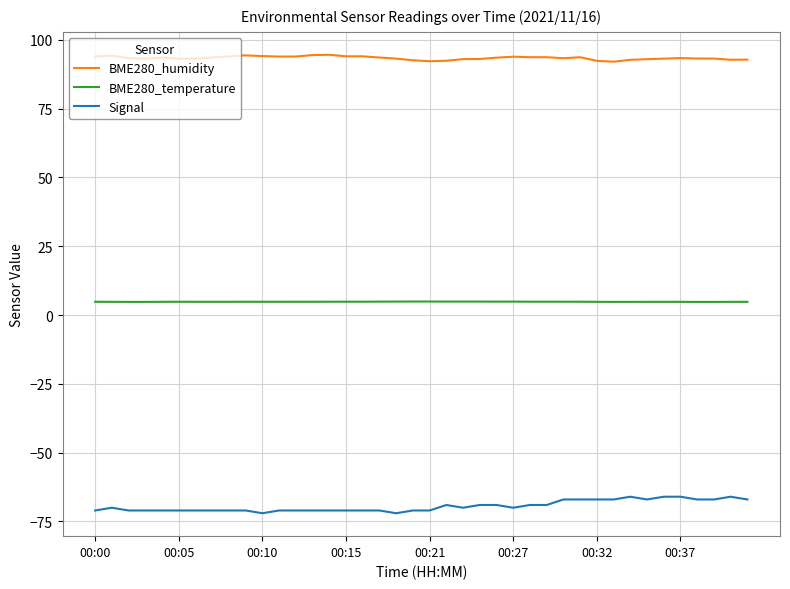

Which series has the largest total across all categories?

BME280_humidity